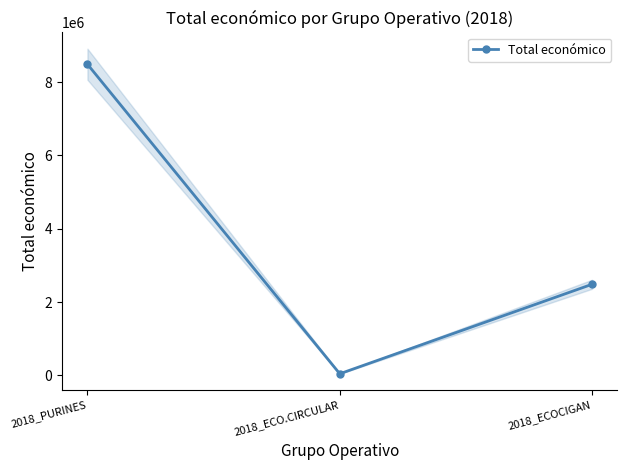

Rank the categories by value from highest to lowest.

2018_PURINES, 2018_ECOCIGAN, 2018_ECO.CIRCULAR